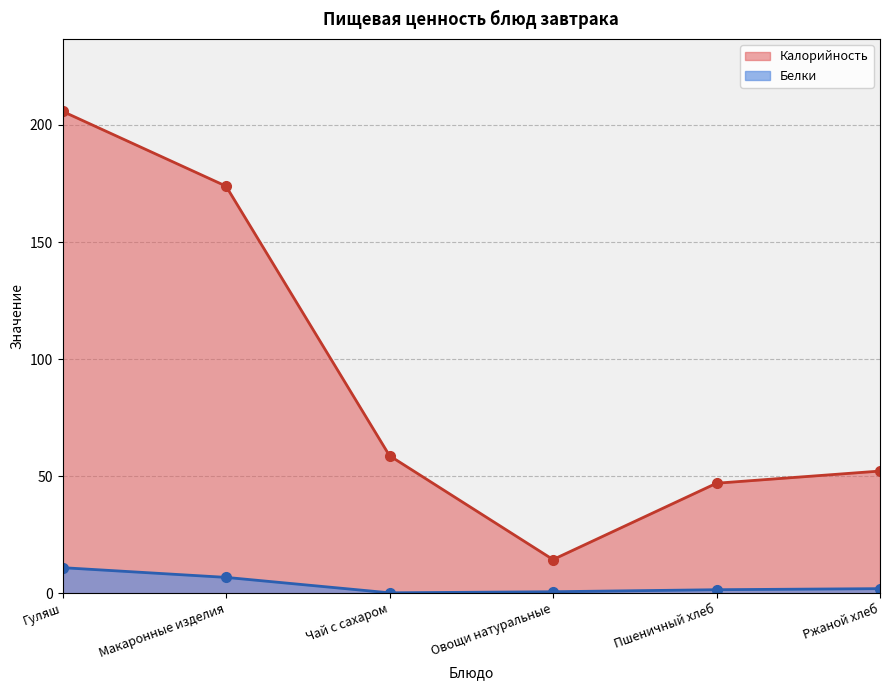

True or false: Белки has a value of 6.8 at Макаронные изделия.

True